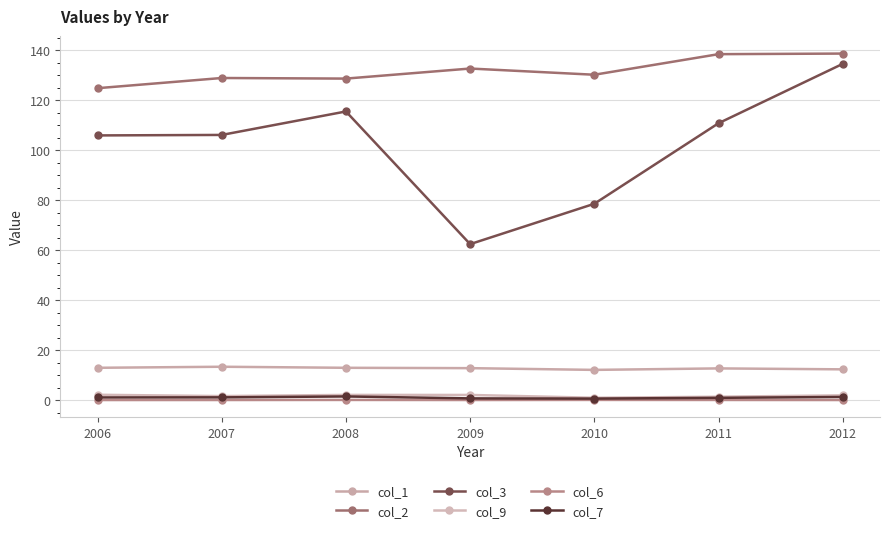

Which series has the largest total across all categories?

col_2